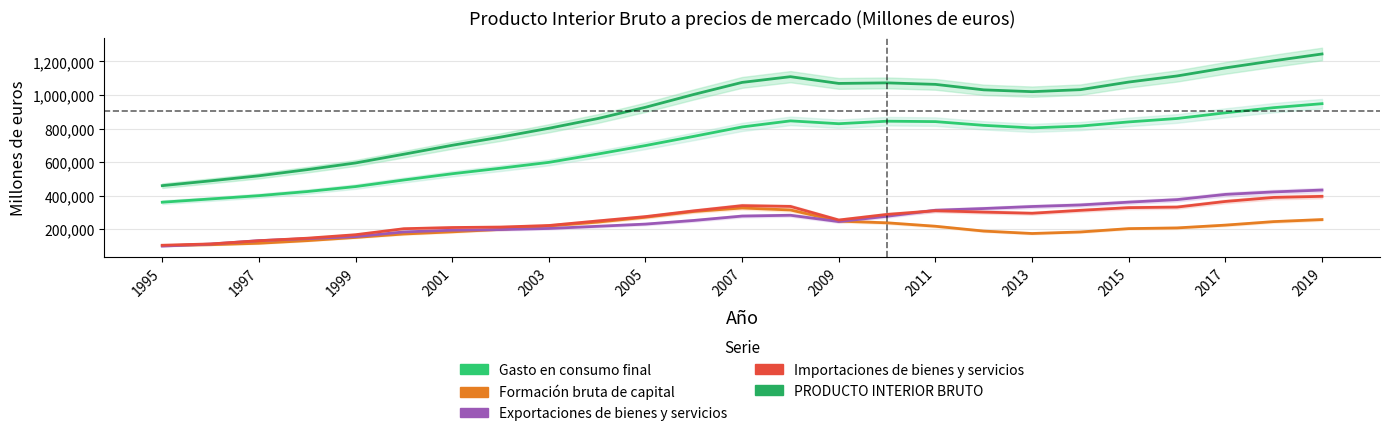

Is it true that Formación bruta de capital equals 200806 at 1997?

False